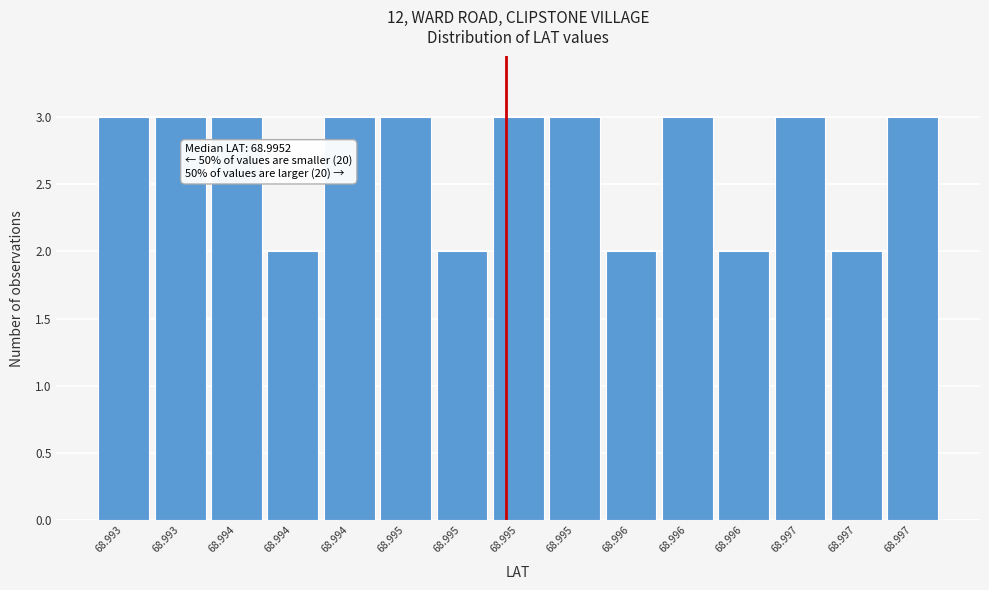

How many data points are less than 3?

5